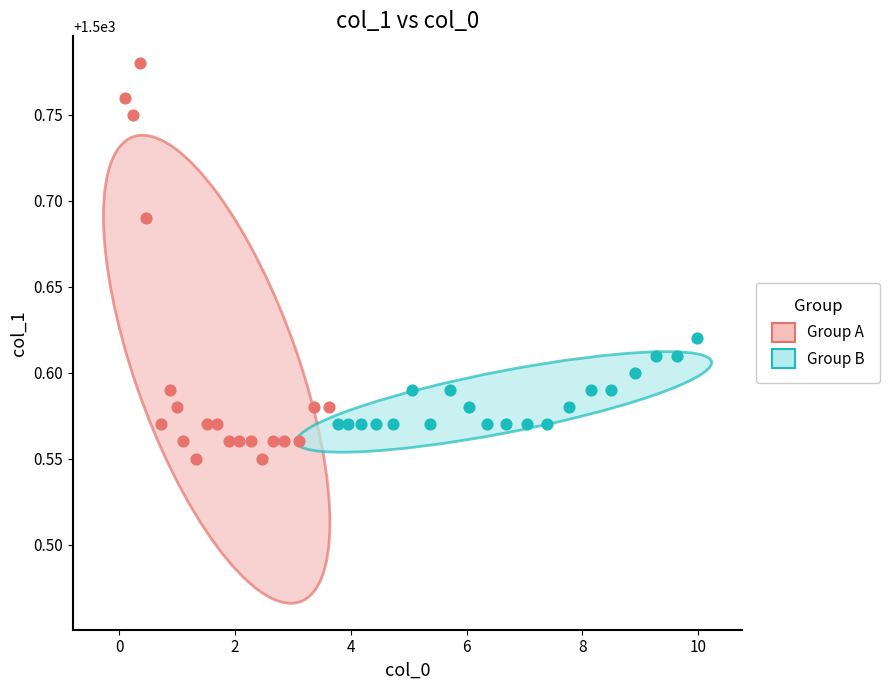

Which series has the largest Y range (max minus min)?

Group A